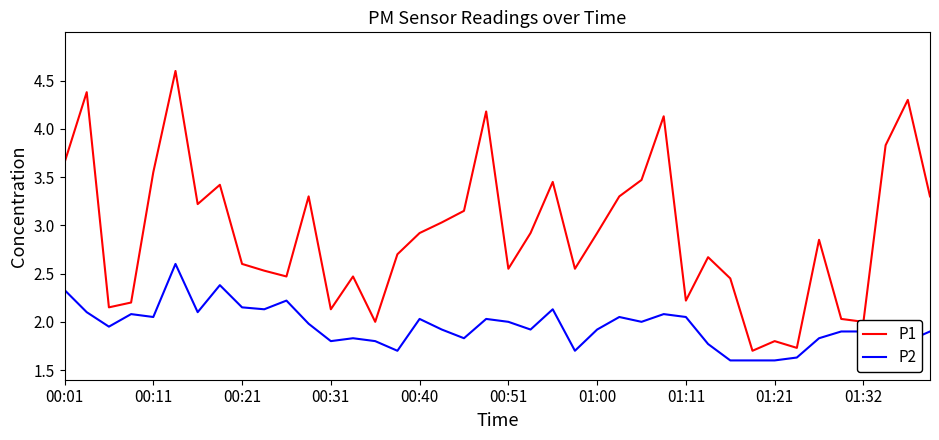

Which series has the largest total across all categories?

P1